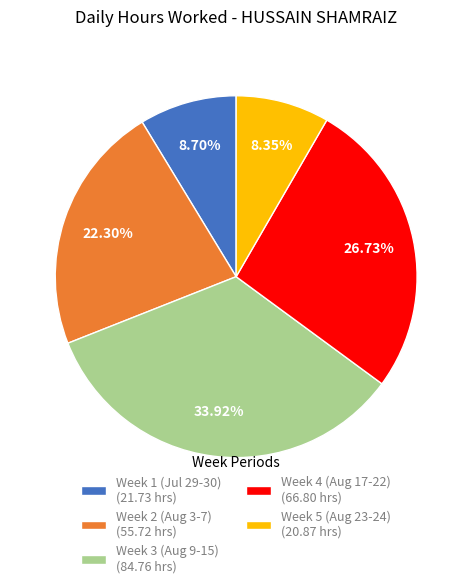

Combined, do Week 2 (Aug 3-7) (55.72 hrs) and Week 5 (Aug 23-24) (20.87 hrs) account for over 50%?

No